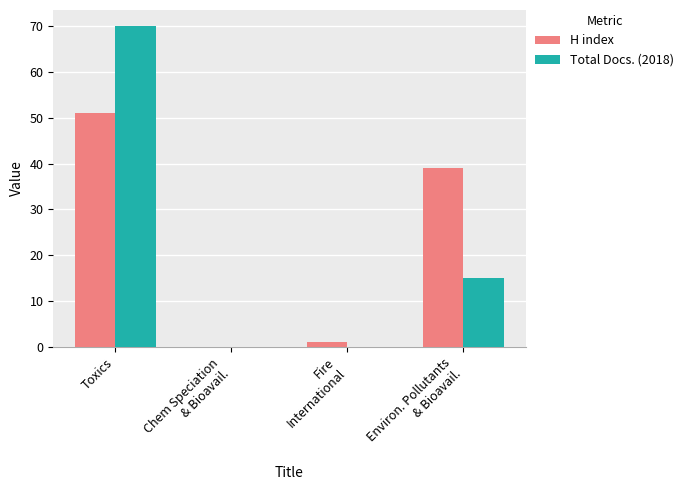

What is the maximum value shown in the chart?

70